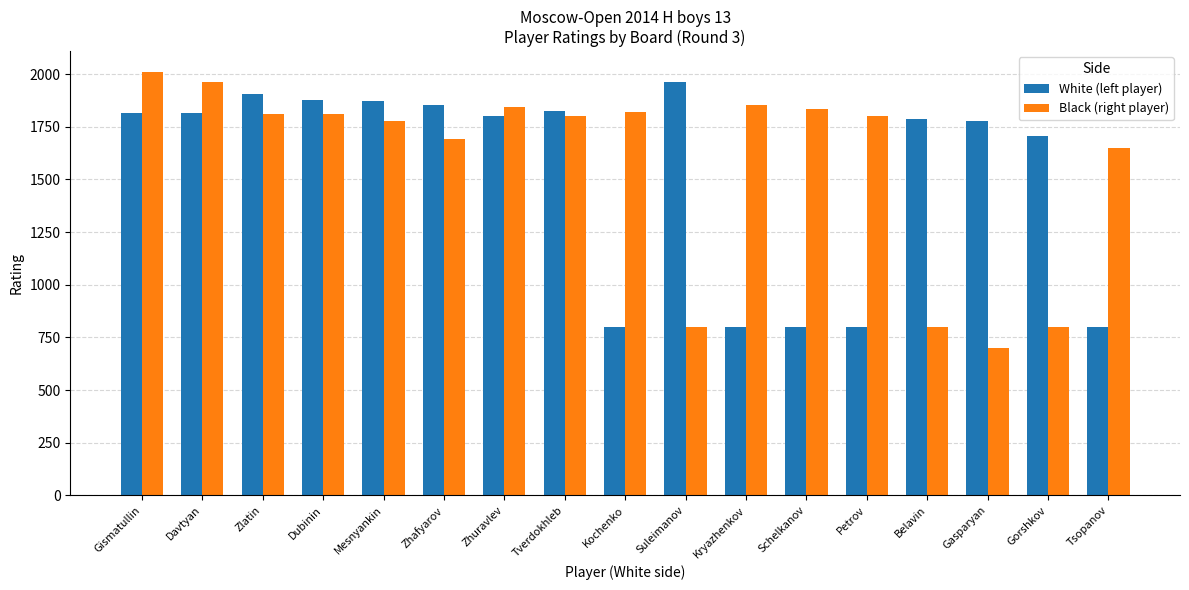

What is the spread (max minus min) of values at Zhuravlev?

44